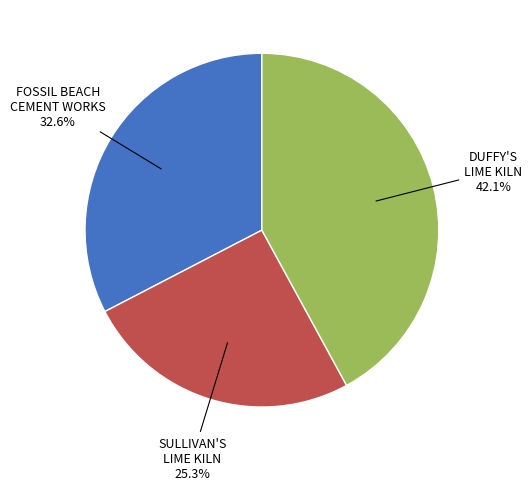

Does any single category account for the majority?

No